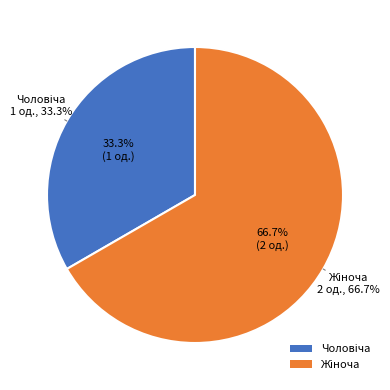

What is the ratio of the value at Жіноча to the value at Чоловіча?

2.0